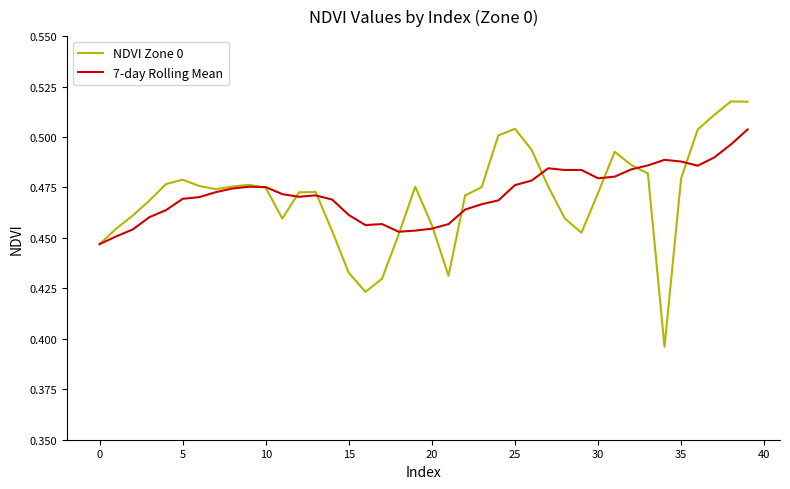

Rank the series by their maximum value, from highest to lowest.

NDVI Zone 0, 7-day Rolling Mean